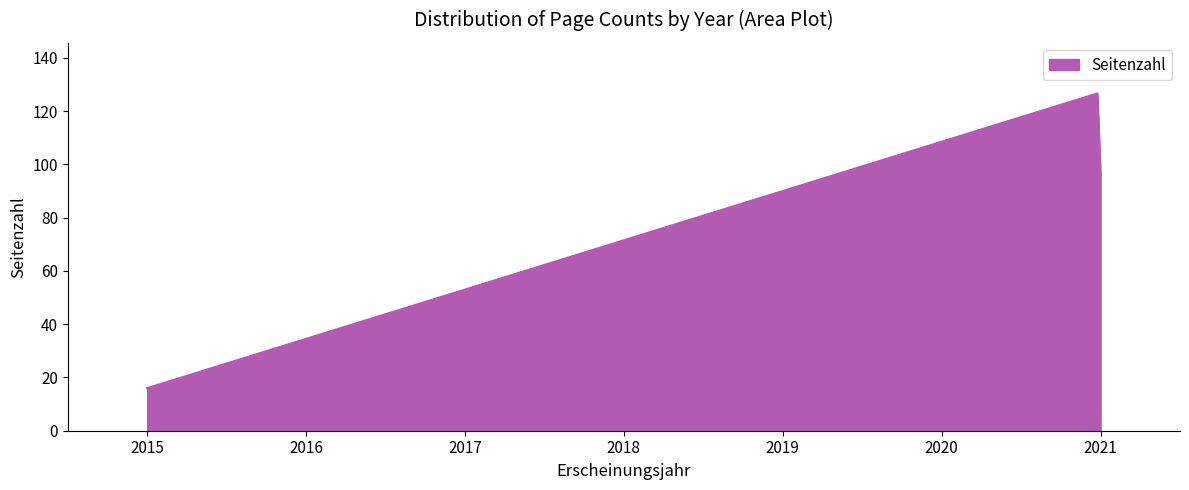

What is the difference between the maximum and minimum values?

110.6